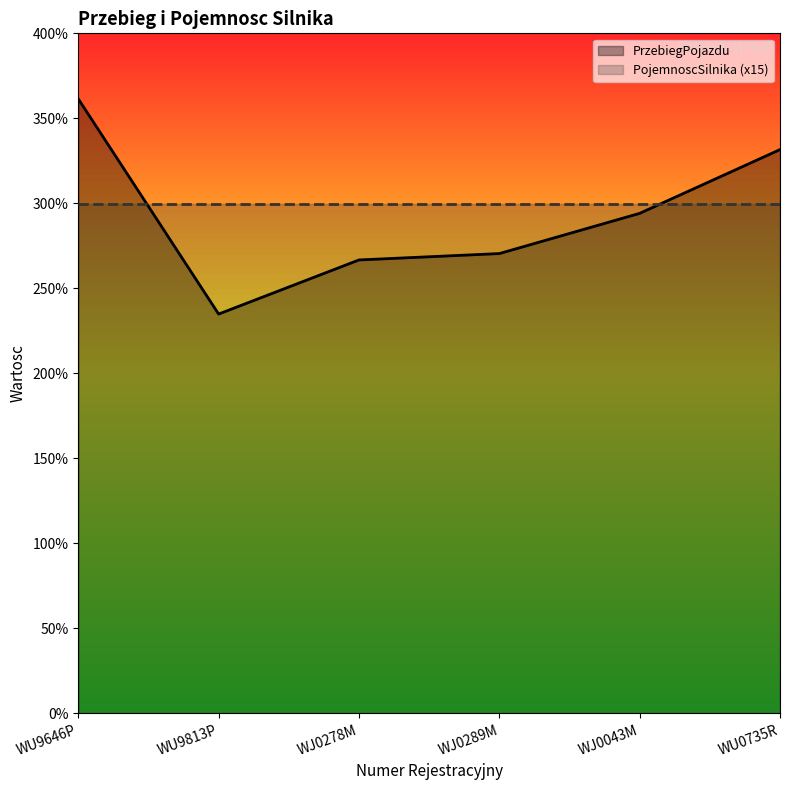

Between WU9646P and WJ0043M, which series saw the biggest shift?

PrzebiegPojazdu